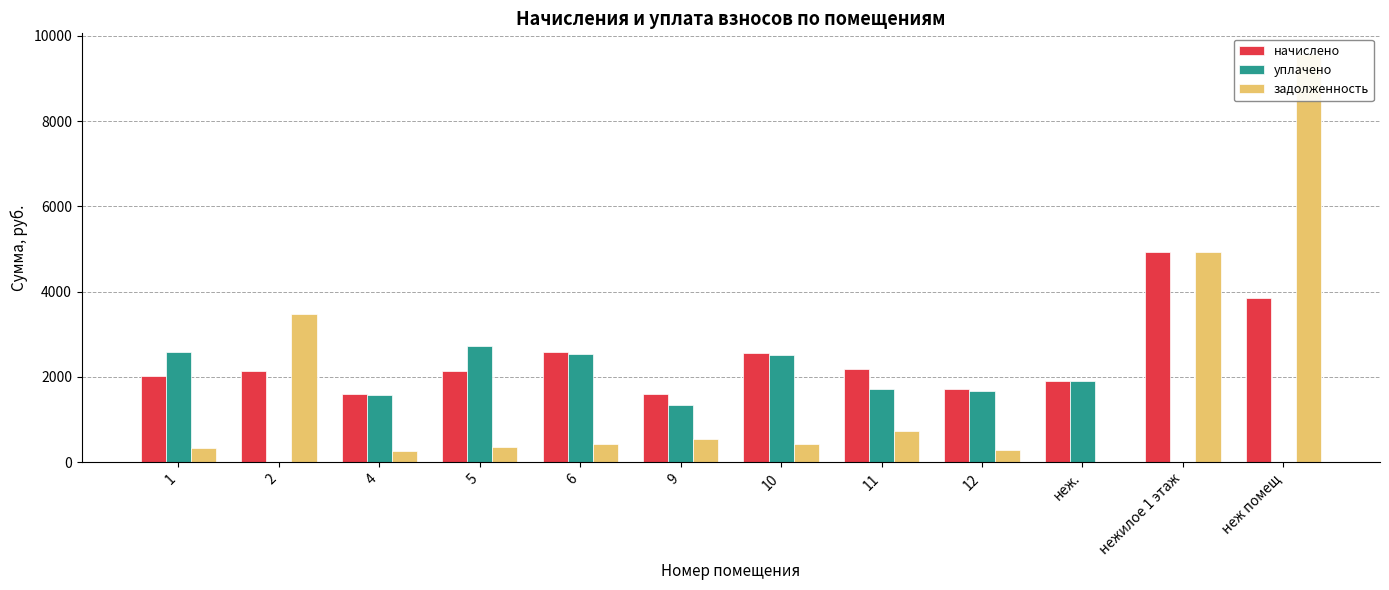

Is it true that задолженность equals 427.1 at 10?

True